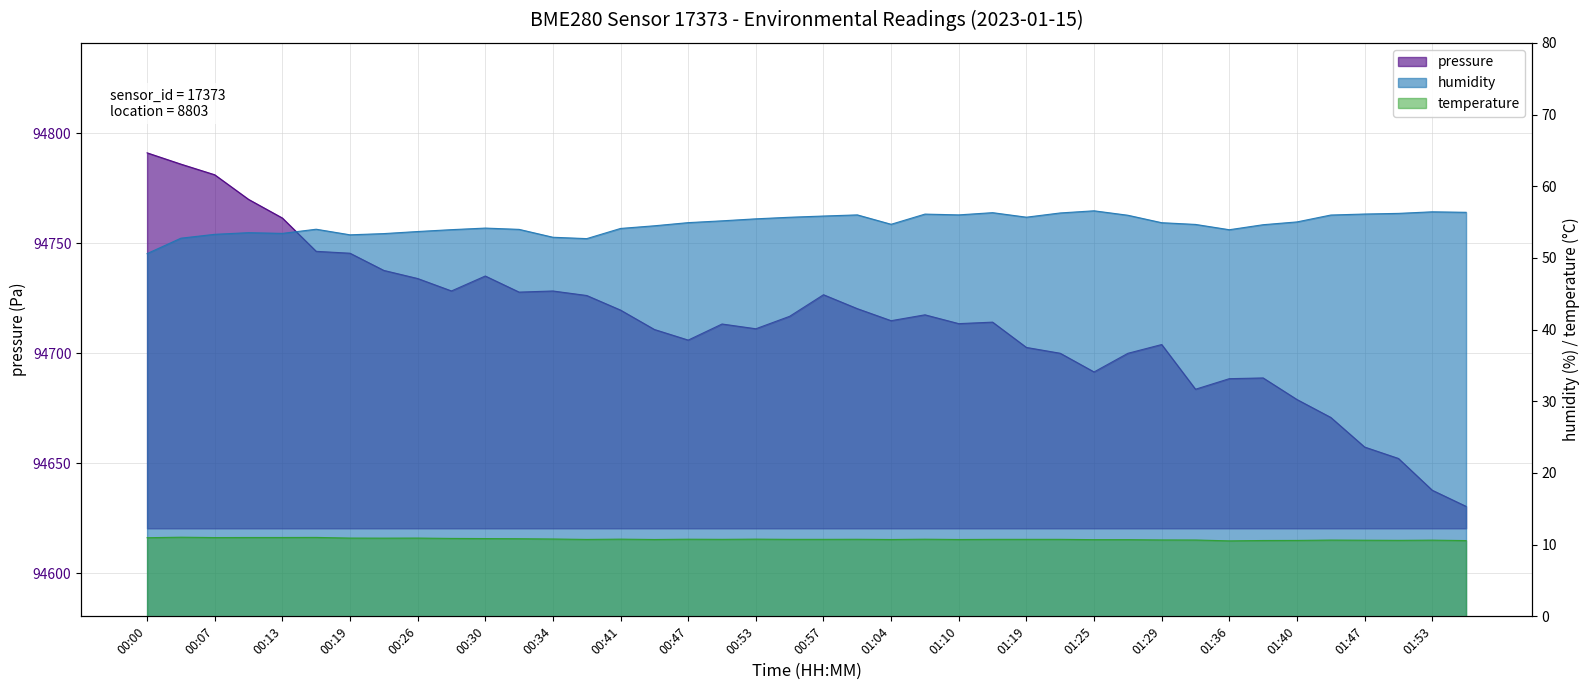

At how many categories does at least one series exceed 47281?

40